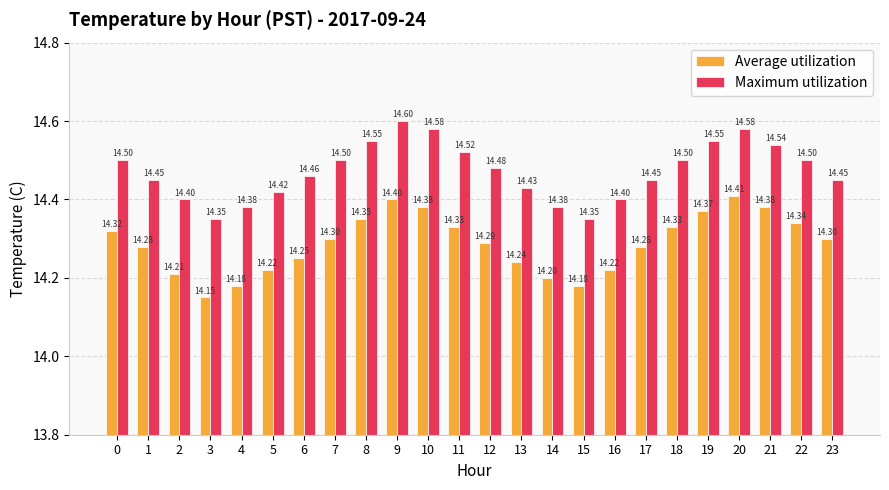

True or false: Maximum utilization has a value of 21.3 at 2.

False